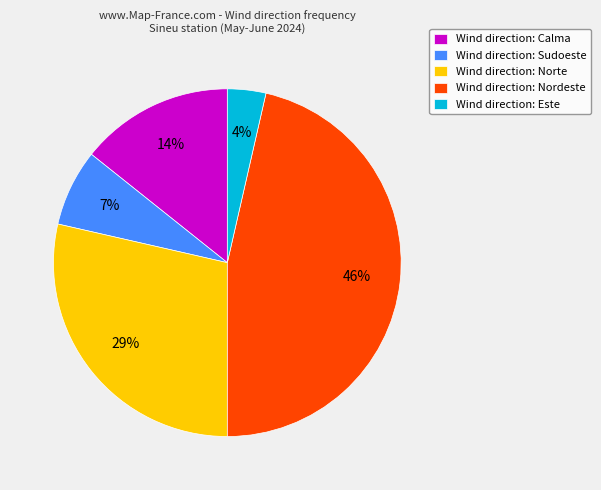

Count the number of slices in the pie.

5